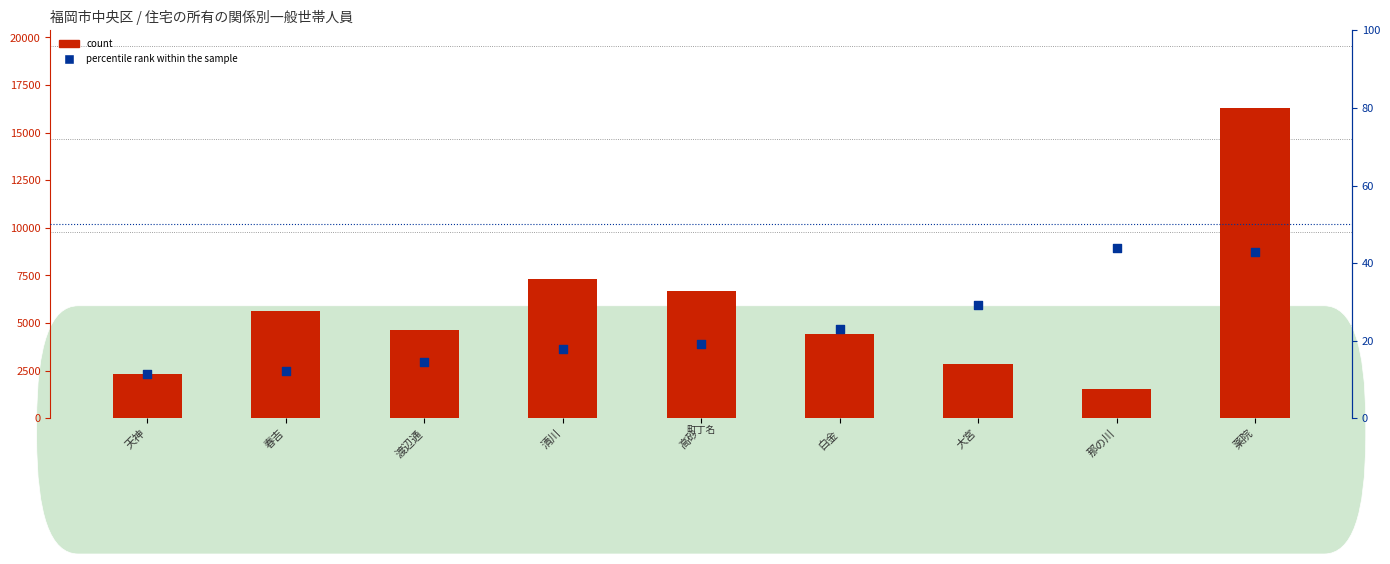

At how many categories does at least one series exceed 10268?

1